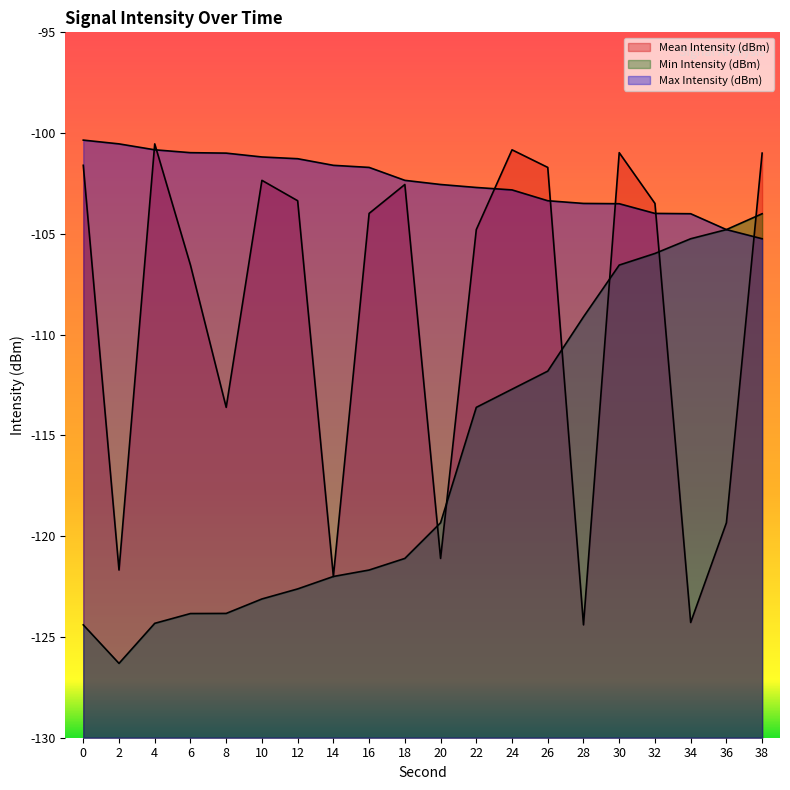

What is the lowest value of the Max Intensity (dBm) series?

-105.2